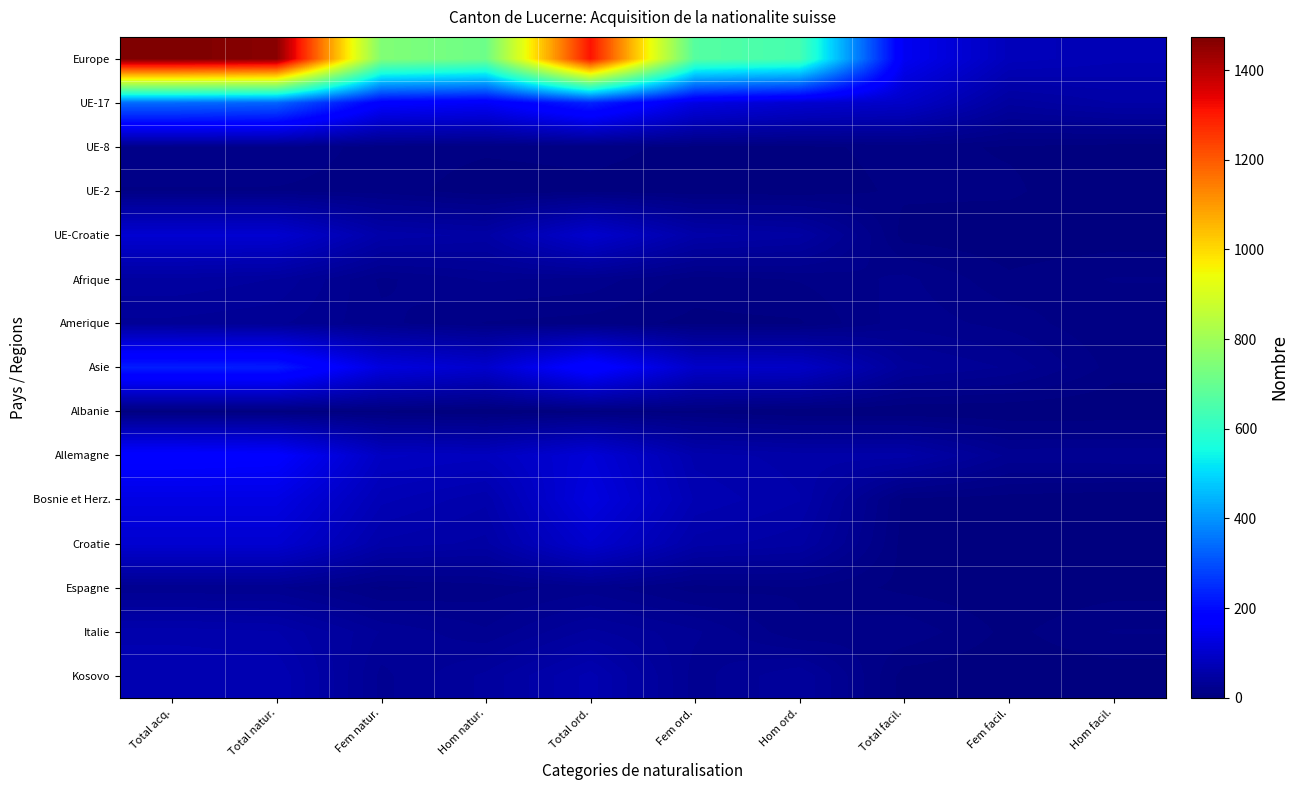

What is the maximum value shown in the chart?

1474